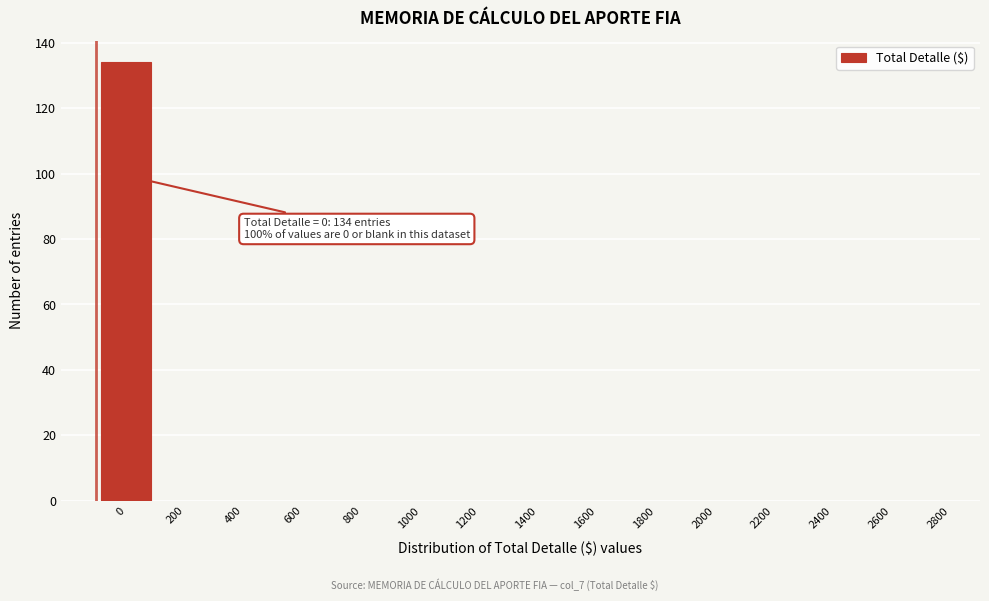

Reading left to right, extract all data points from this chart.

0=134	200=0	400=0	600=0	800=0	1000=0	1200=0	1400=0	1600=0	1800=0	2000=0	2200=0	2400=0	2600=0	2800=0